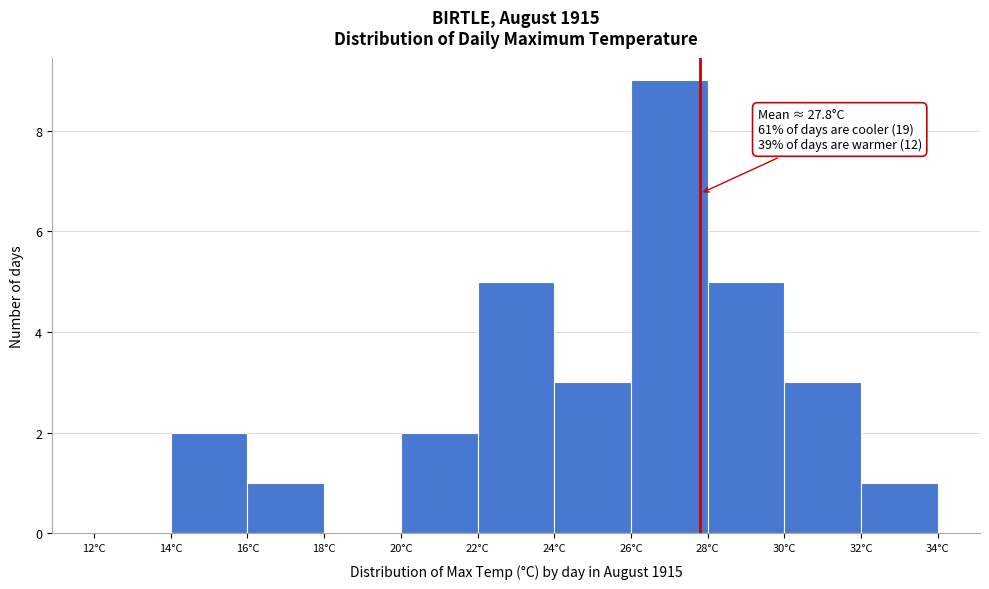

Over which range of the x-axis is the bar tallest?

26 to 28